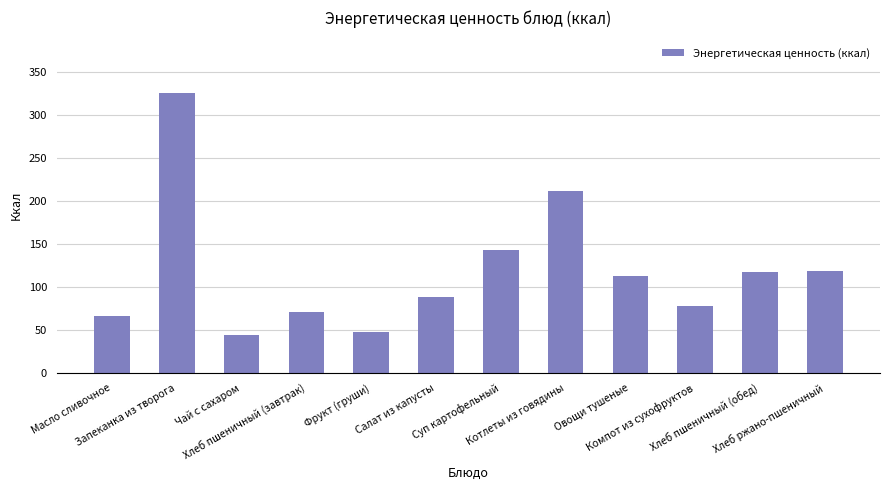

What is the difference between the second highest and second lowest values?

164.1